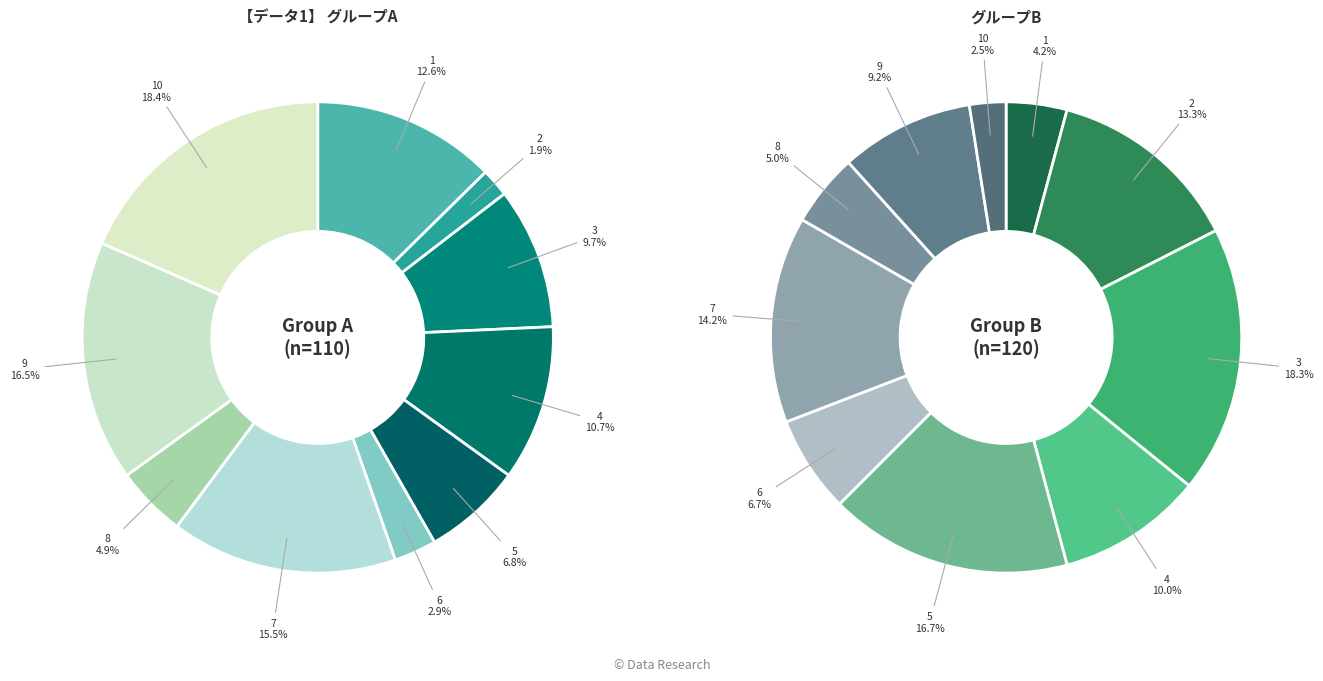

To the nearest percent, what is the difference between the largest and smallest slice percentages?

17%